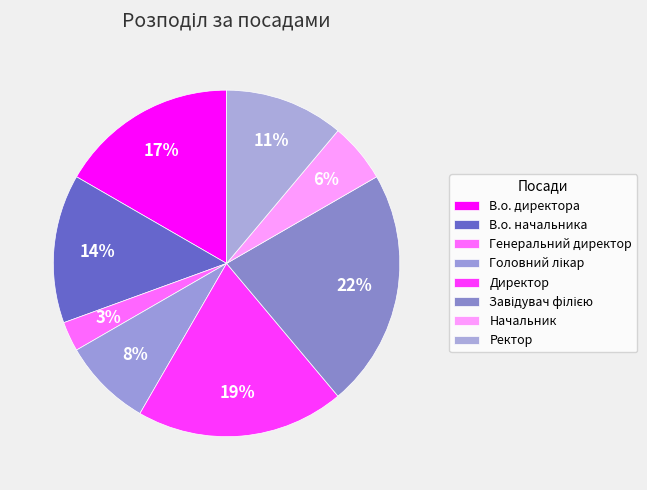

To the nearest percent, what is the average slice percentage?

12%